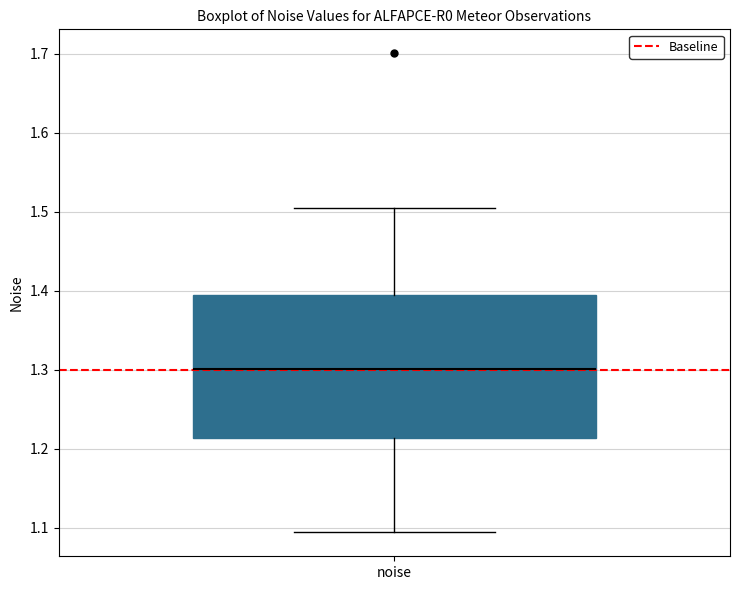

Where does the median line of the box for noise sit on the y-axis? The values are not printed on the chart, so give them approximately, as read against the axis.

1.30